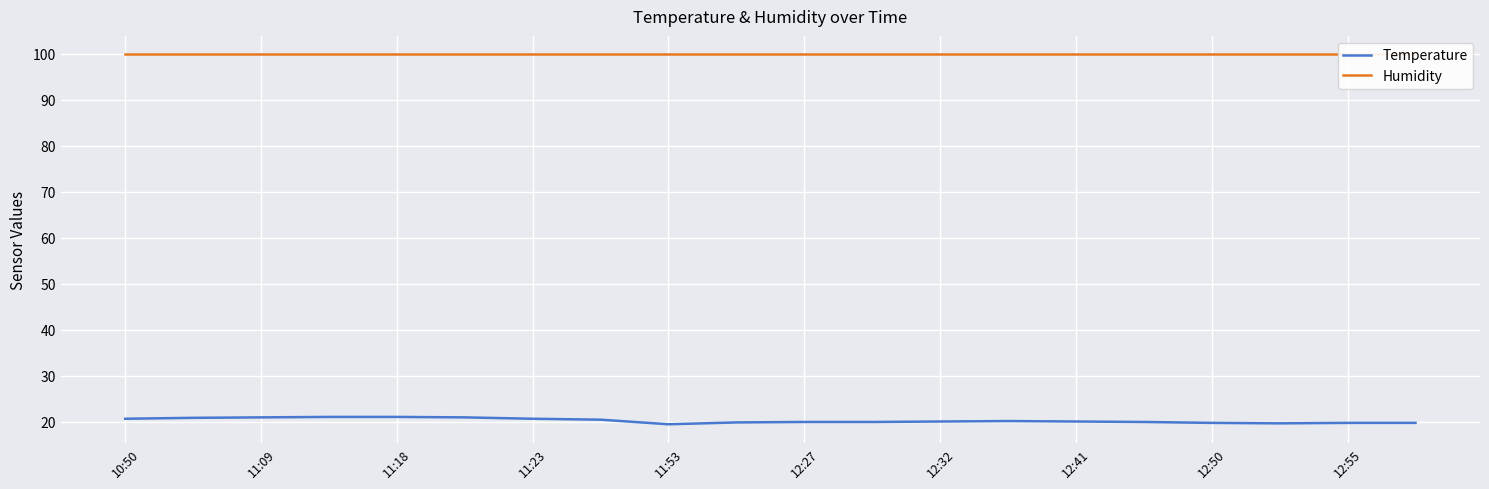

What is the maximum value shown in the chart?

99.9